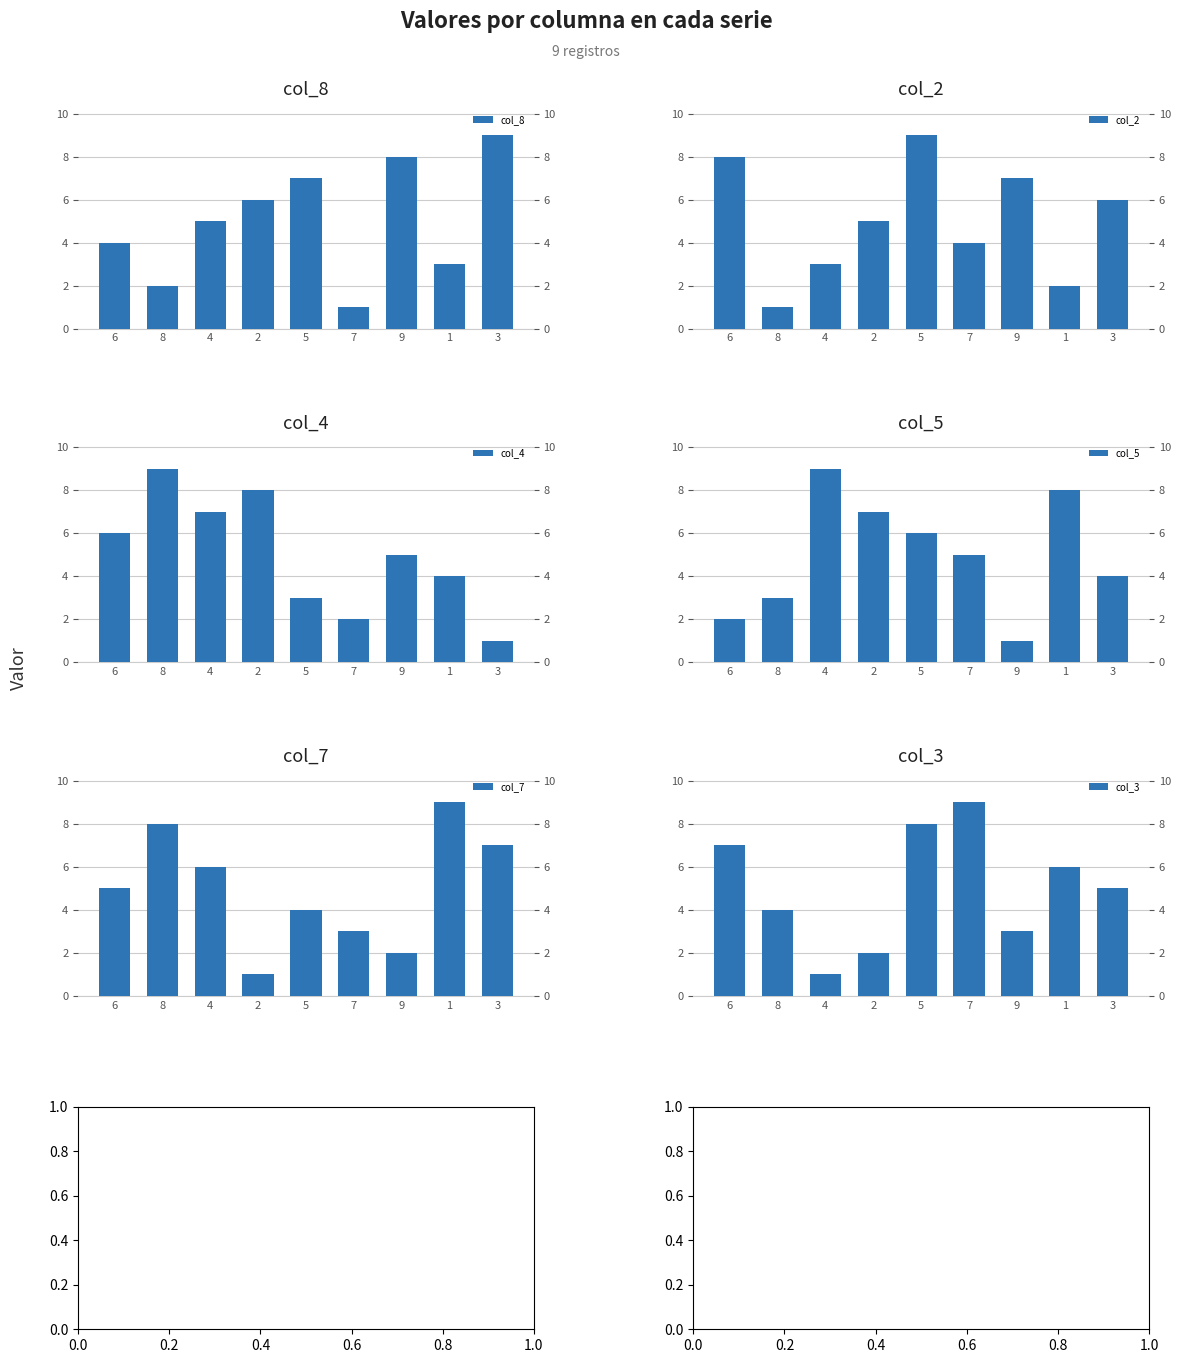

Reading left to right, list all the values displayed in this chart.

col_8: 4	2	5	6	7	1	8	3	9
col_2: 8	1	3	5	9	4	7	2	6
col_4: 6	9	7	8	3	2	5	4	1
col_5: 2	3	9	7	6	5	1	8	4
col_7: 5	8	6	1	4	3	2	9	7
col_3: 7	4	1	2	8	9	3	6	5